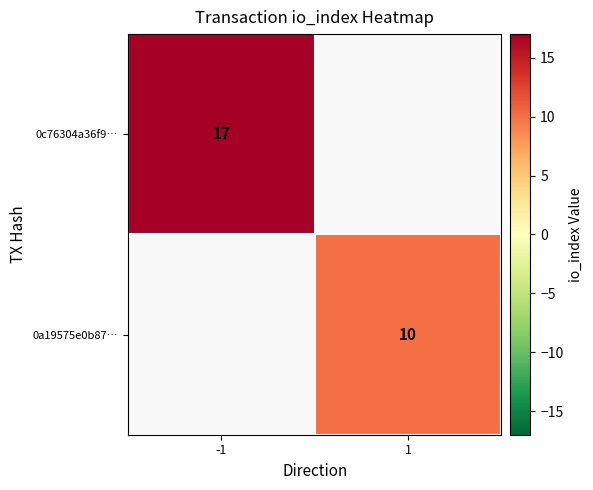

True or false: 0c76304a36f9… has a value of 24 at -1.

False